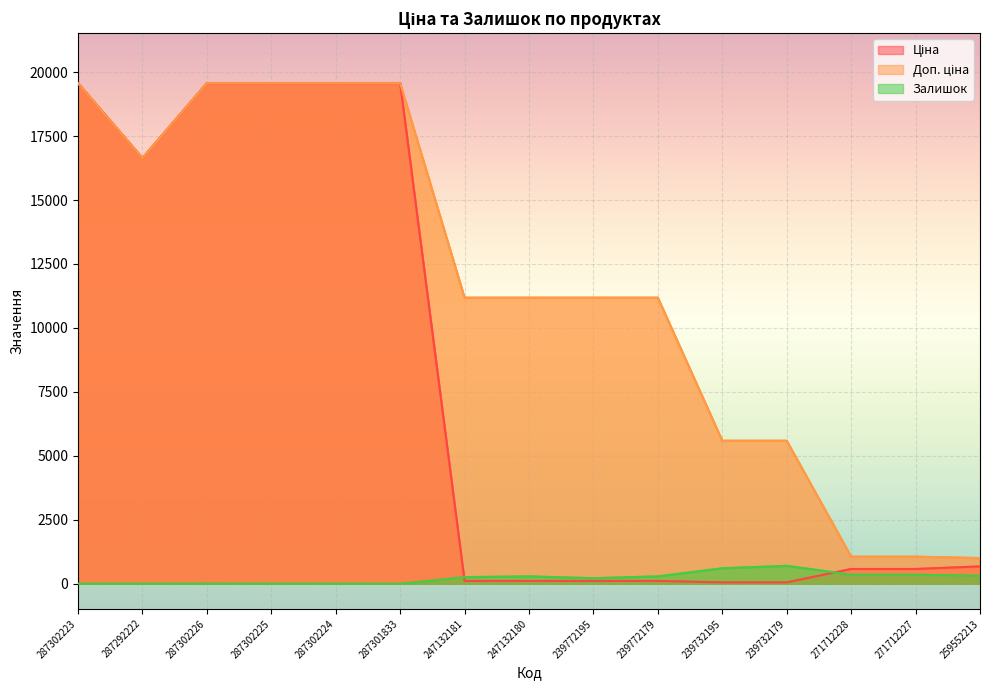

How many values in the Ціна series are below 578?

6